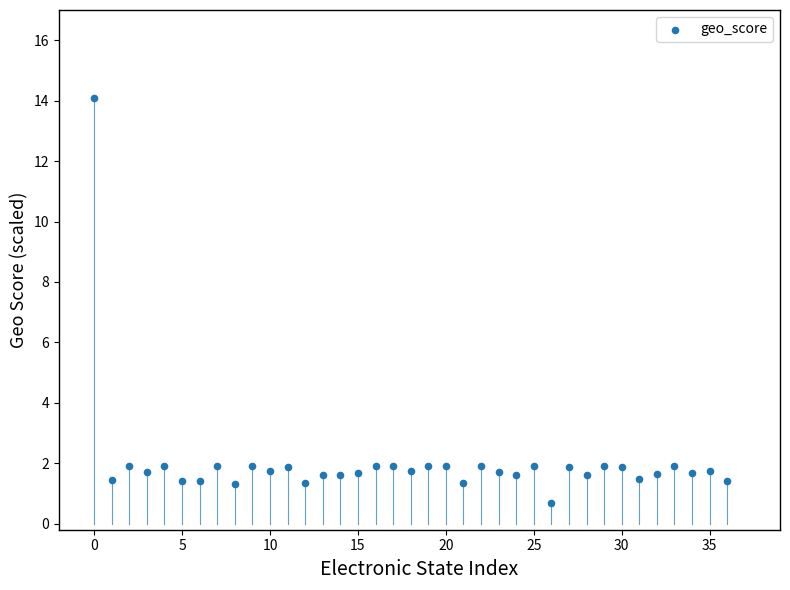

What is the range of Y values (max minus min)?

13.4